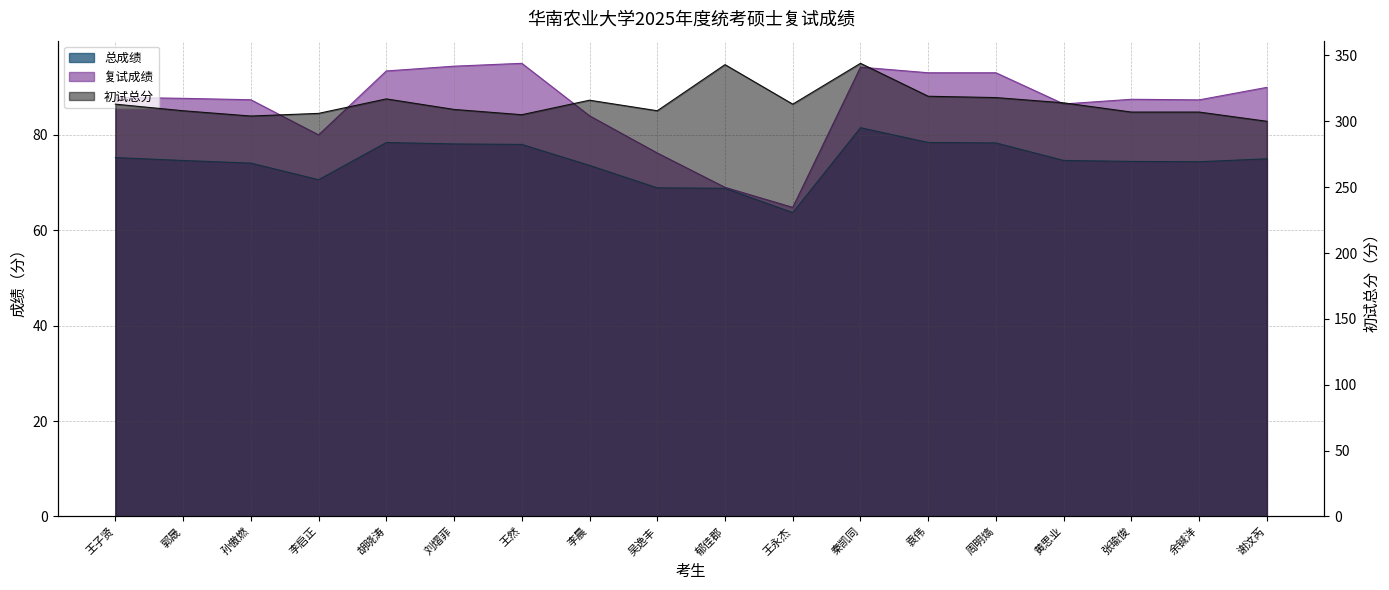

Which series has the largest total across all categories?

初试总分